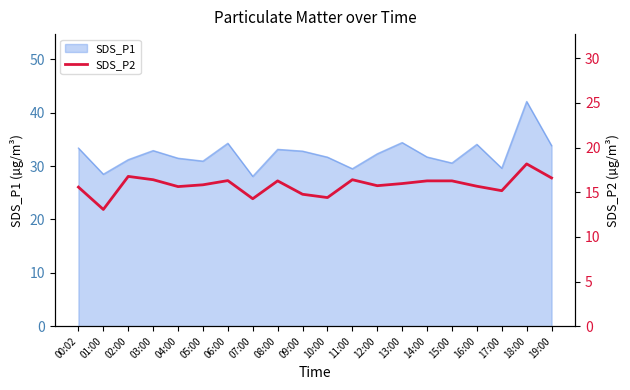

What is the sum of all values?

315.5